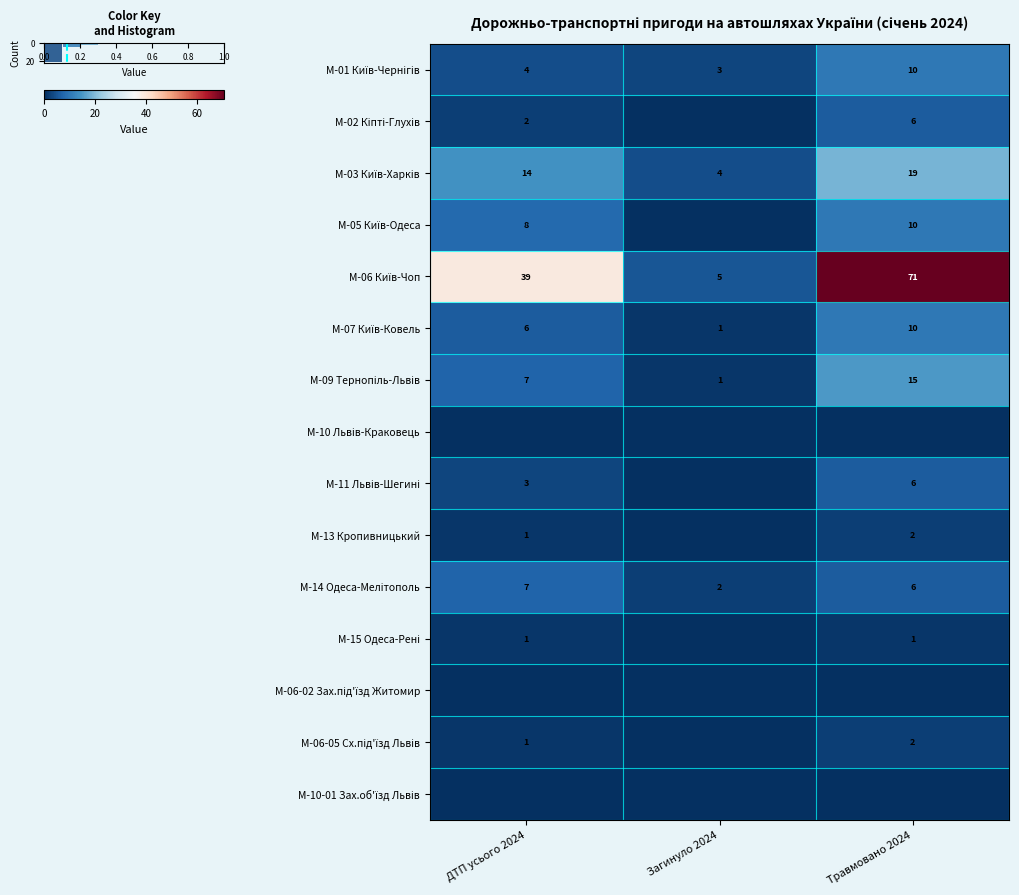

Which has a higher value, Травмовано 2024 or ДТП усього 2024?

Травмовано 2024